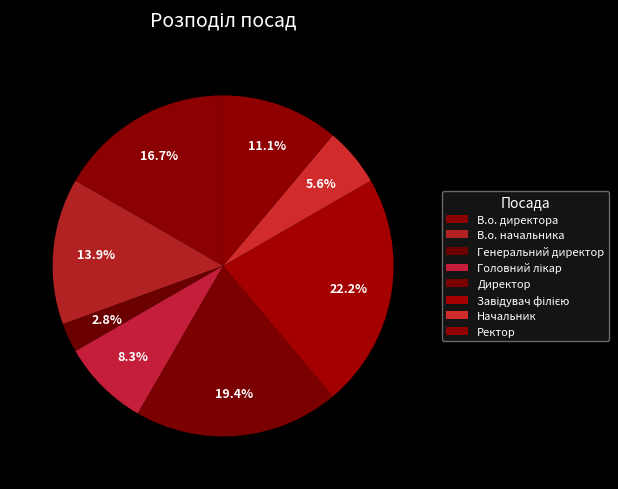

How many slices are in this pie chart?

8